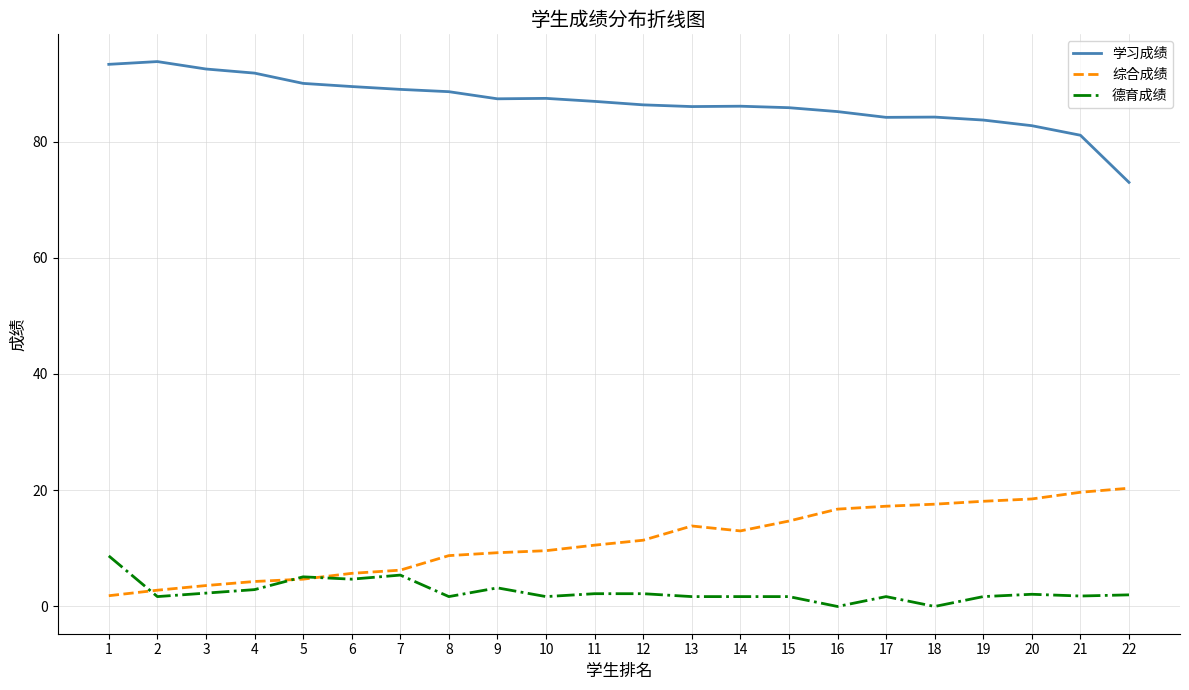

At which label does 德育成绩 first exceed 2?

1